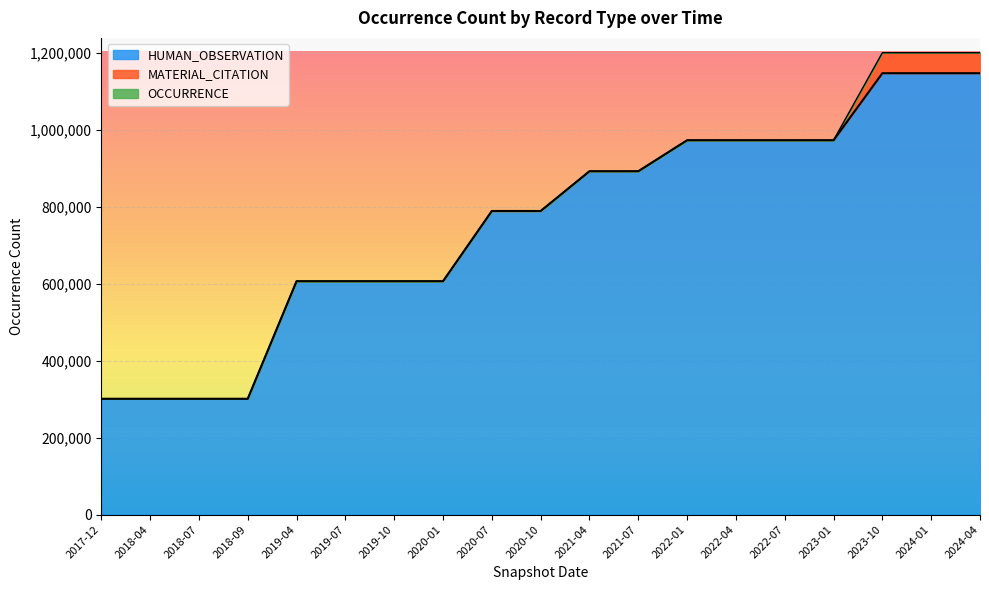

What is the spread (max minus min) of values at 2018-09?

301099